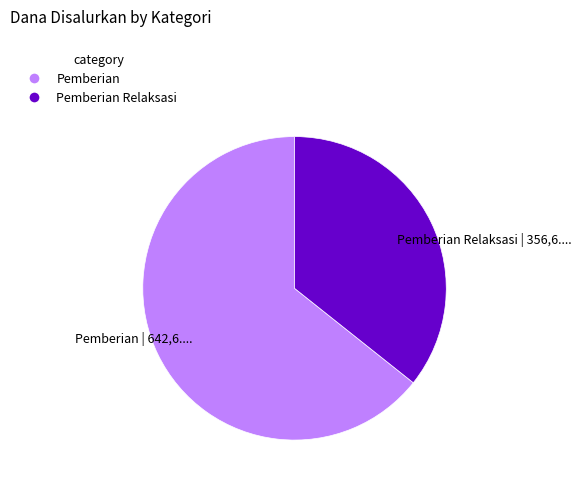

What is the ratio of the value at Pemberian Relaksasi | 356,6.... to the value at Pemberian | 642,6....?

0.6